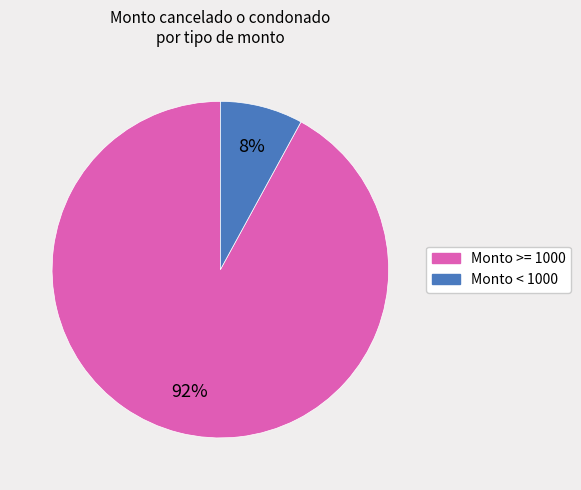

To the nearest percent, what is the average slice percentage?

50%